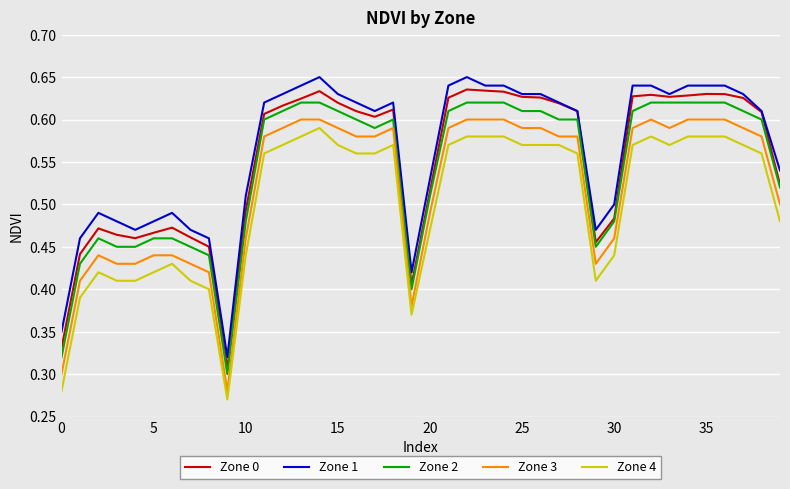

True or false: Zone 3 and Zone 4 cross at least once.

False